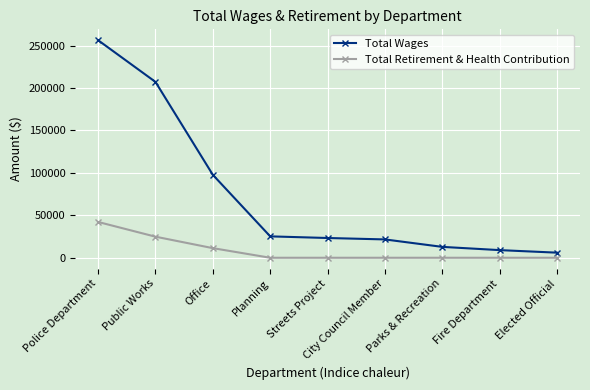

How many data points in Total Wages are less than 23280?

4